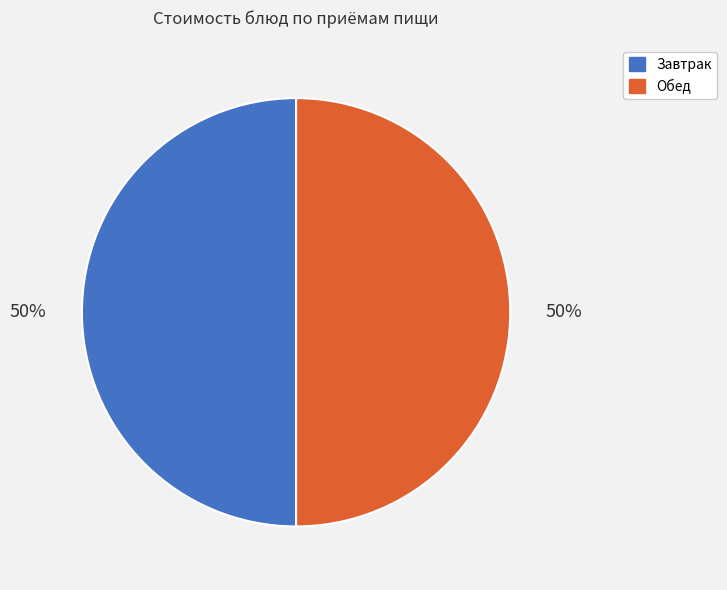

Is it true that Обед is 50% of the pie?

True